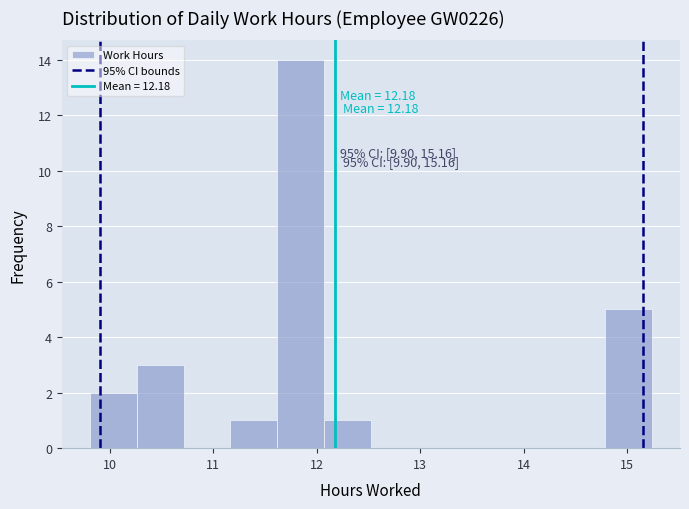

Which range on the x-axis has the tallest bar?

11.6 to 12.1